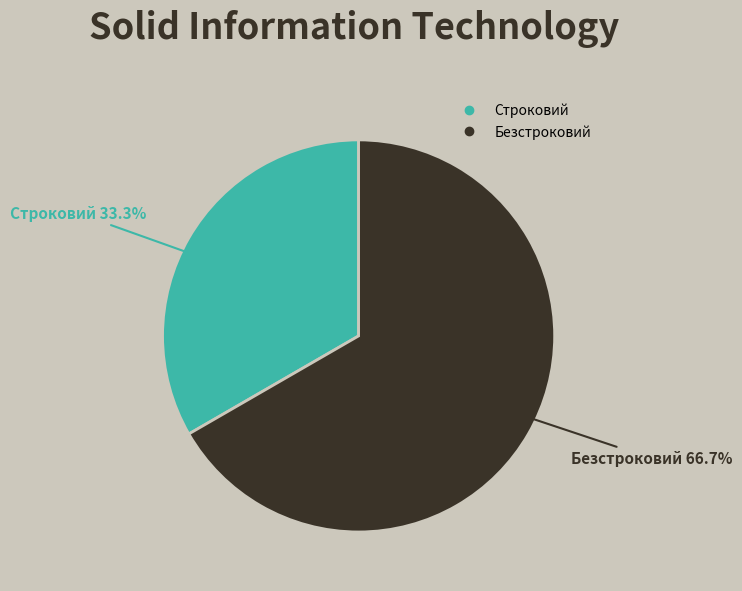

True or false: Безстроковий accounts for 59% of the total.

False